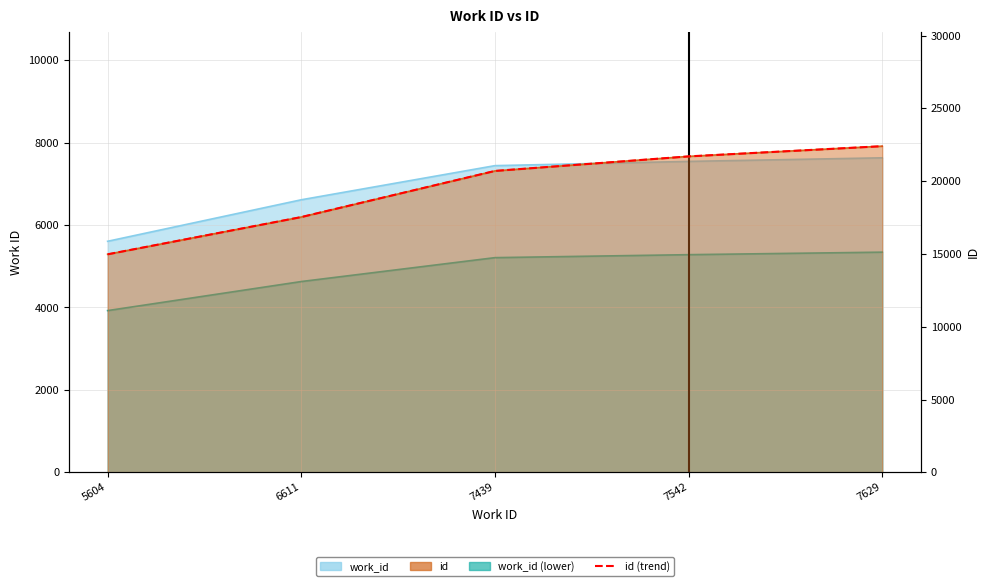

Rank the categories by value from highest to lowest.

7629, 7542, 7439, 6611, 5604